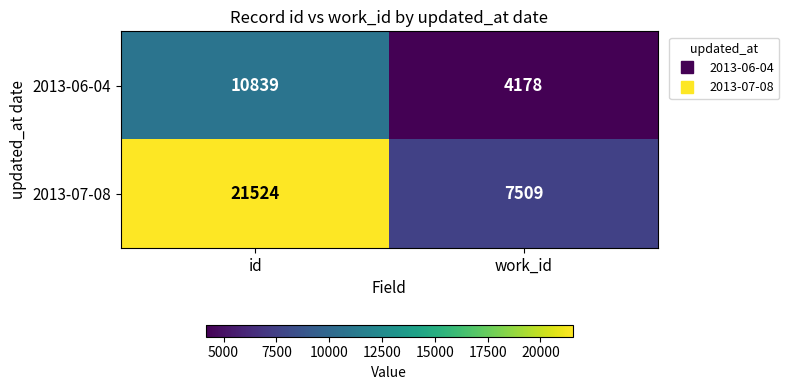

What is the spread (max minus min) of values at work_id?

3331